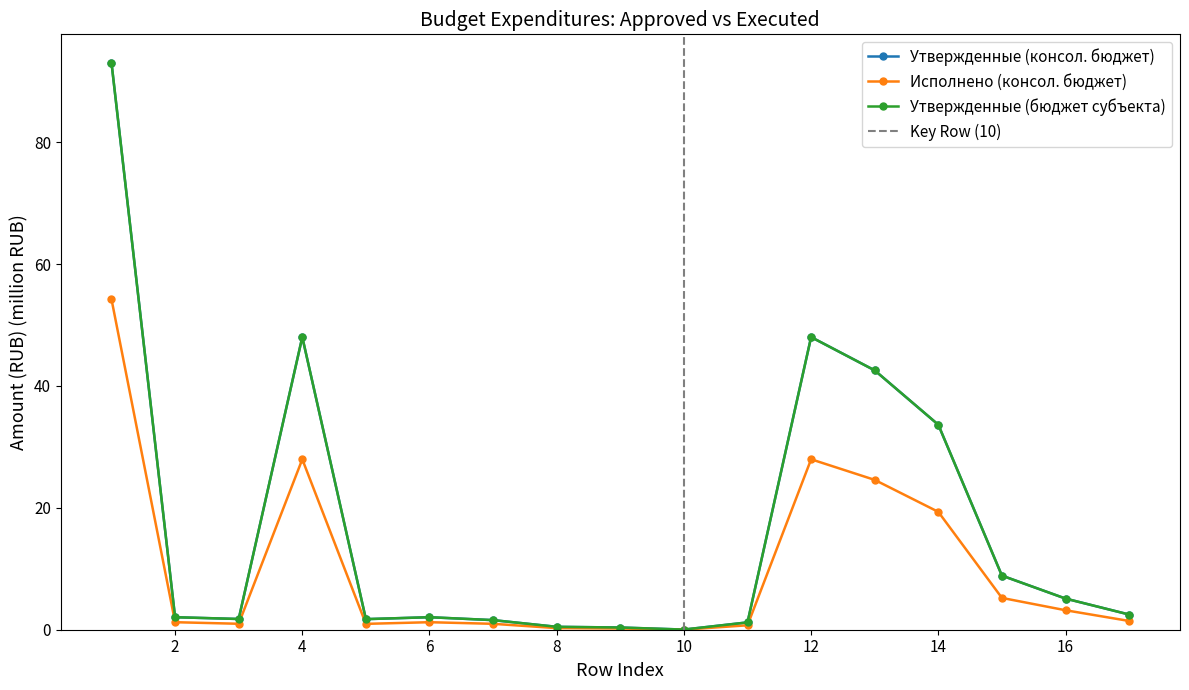

At which category does Утвержденные (консол. бюджет) reach its first local peak?

4